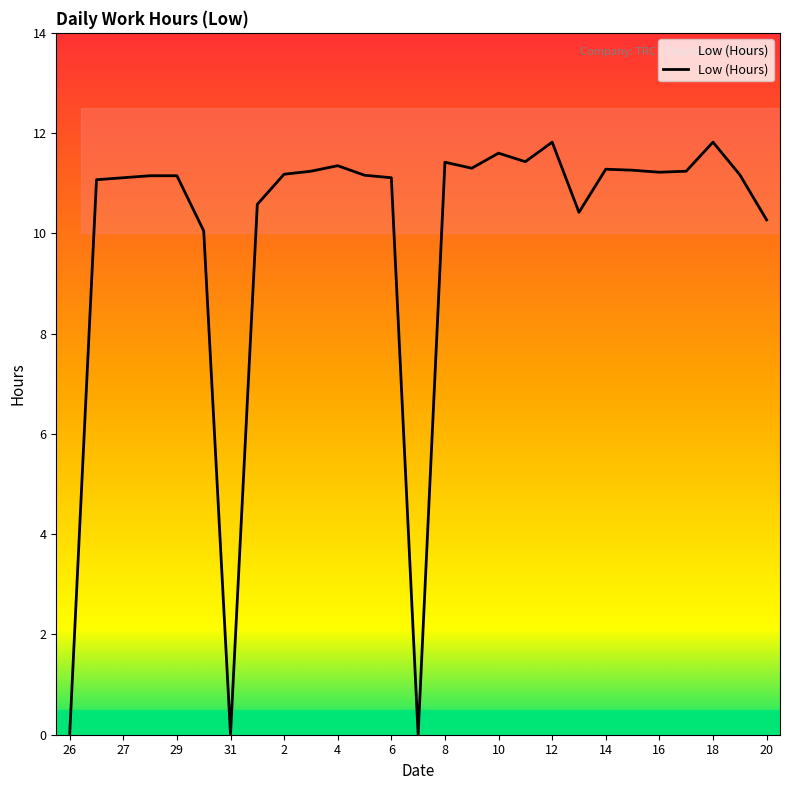

What is the average value?

9.9